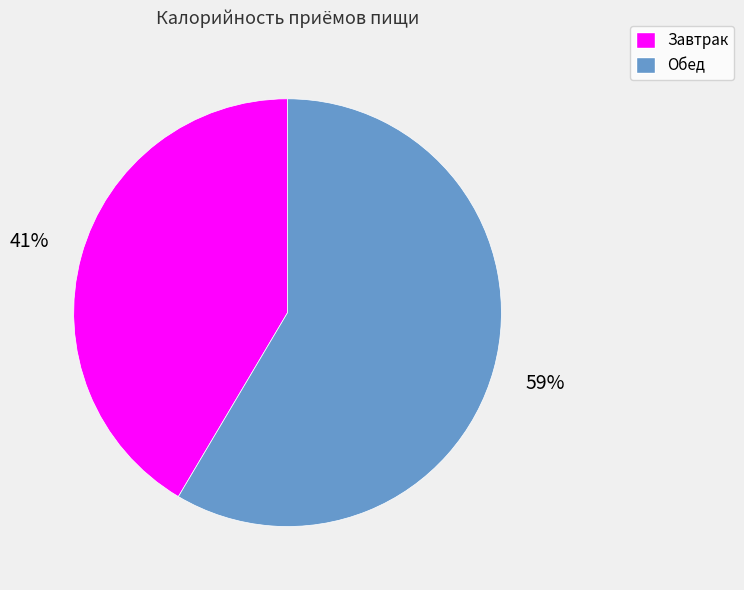

What is the ratio of the value at Завтрак to the value at Обед?

0.7